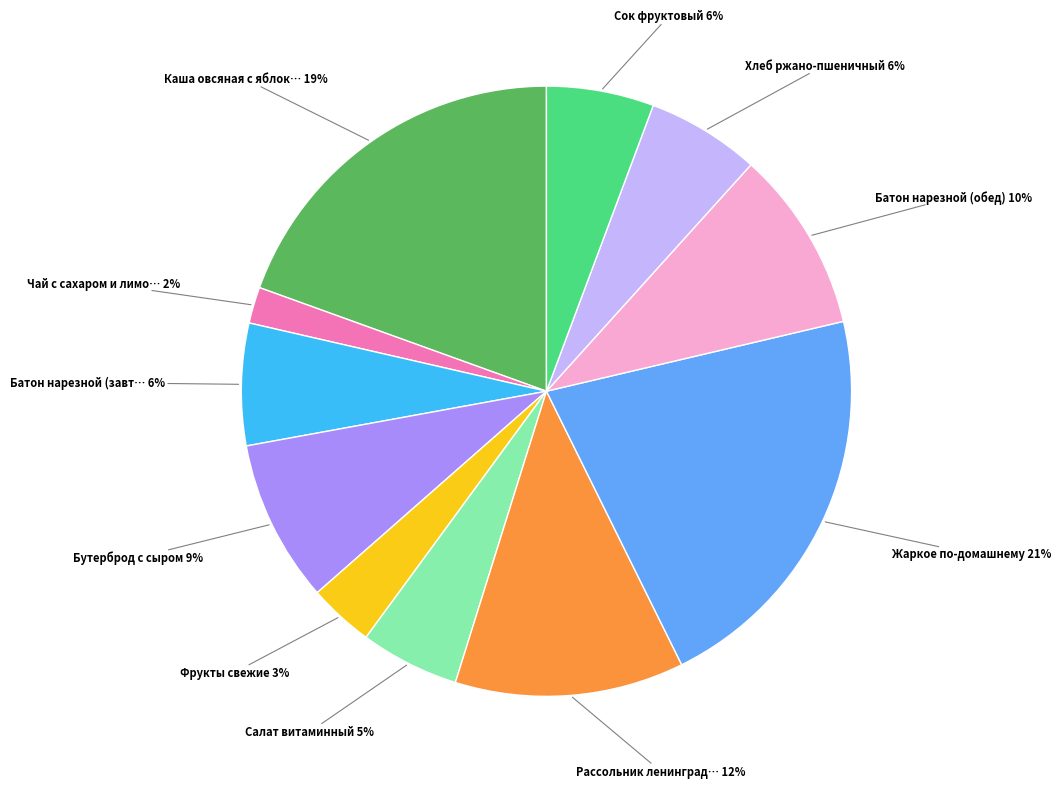

Count the number of slices in the pie.

11